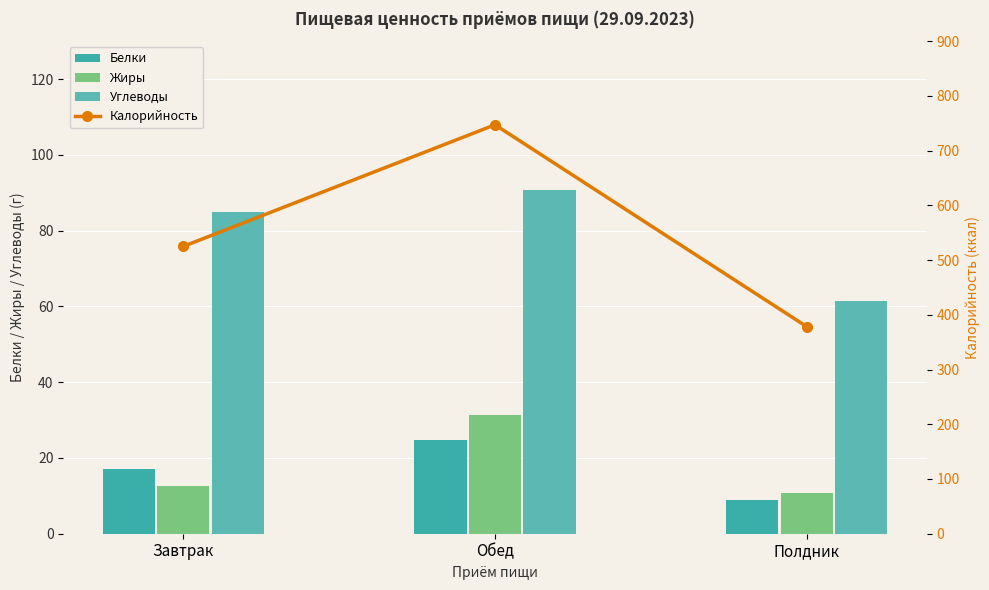

Which category has the highest value in the Углеводы series?

Обед